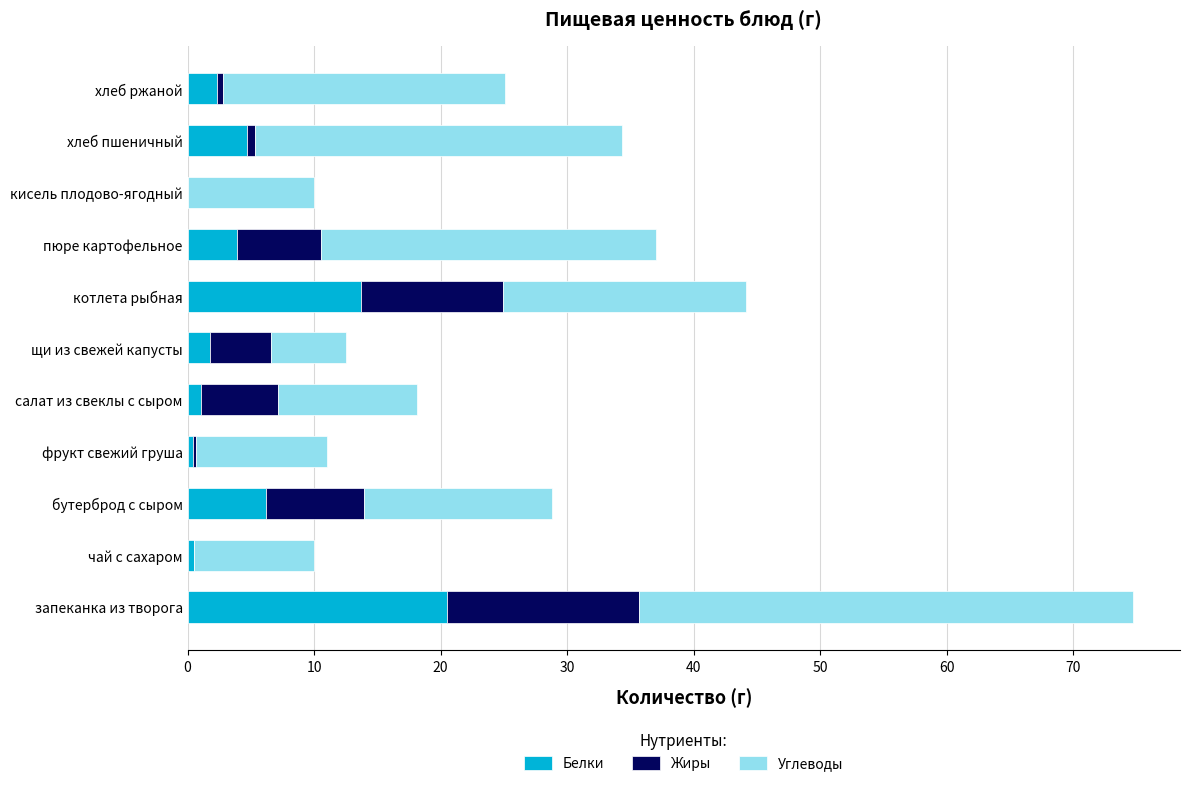

At which category is the sum across all series the highest?

запеканка из творога